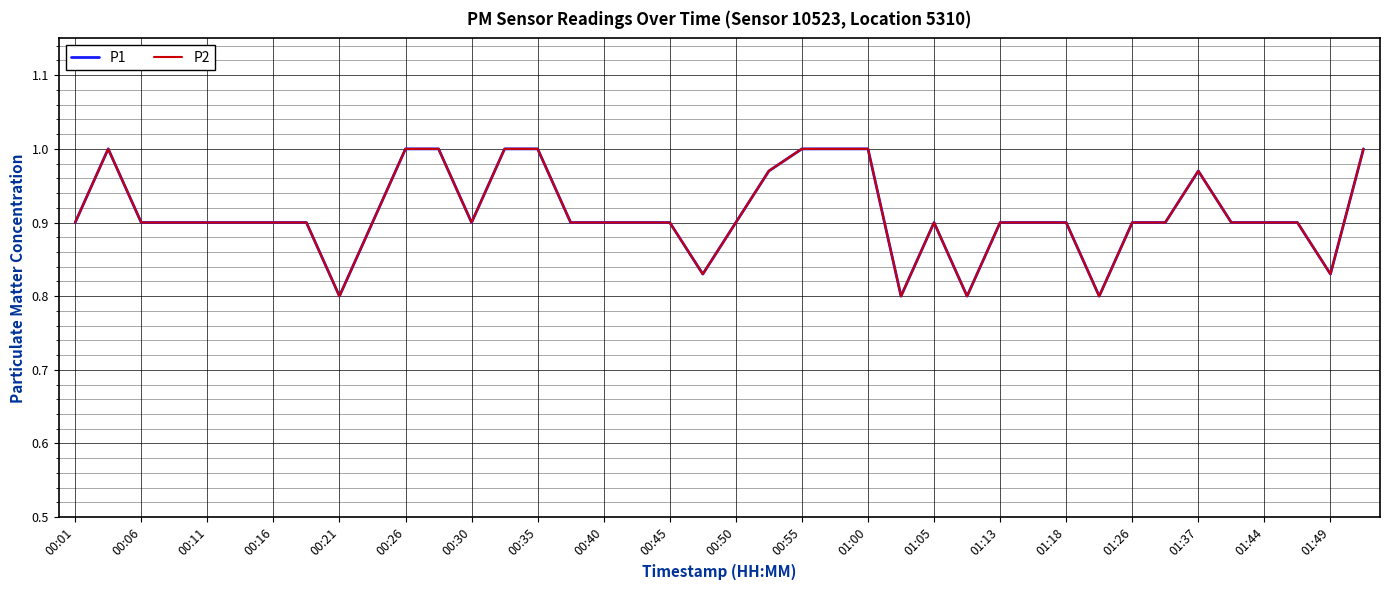

What is the lowest value of the P1 series?

0.8